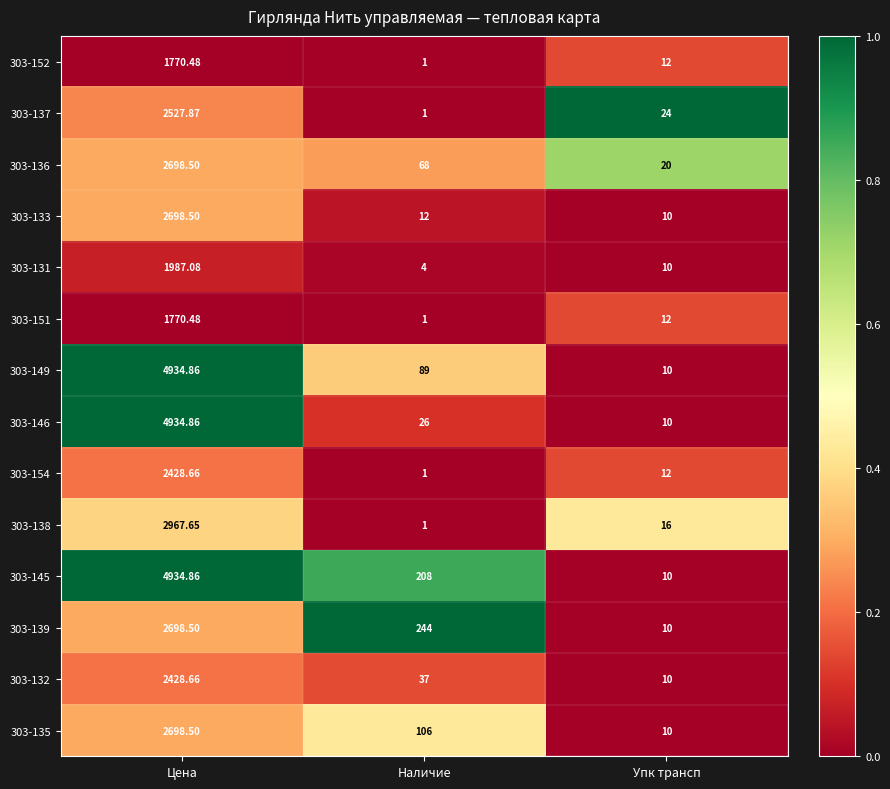

Which label corresponds to the largest value in the chart?

Цена